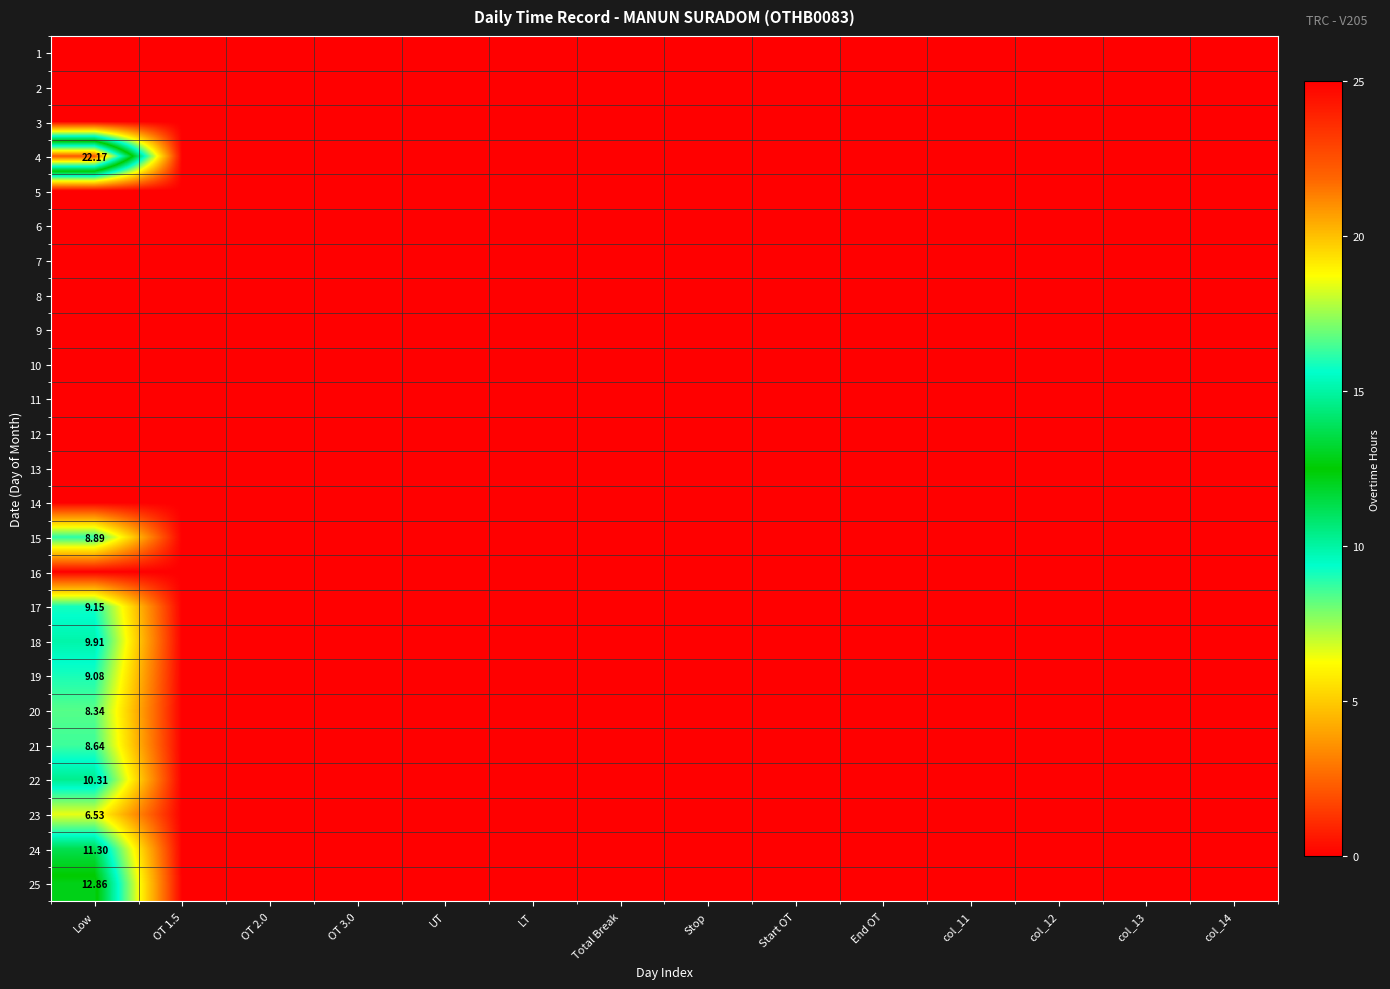

Rank the series at UT from highest to lowest value.

1, 2, 3, 4, 5, 6, 7, 8, 9, 10, 11, 12, 13, 14, 15, 16, 17, 18, 19, 20, 21, 22, 23, 24, 25